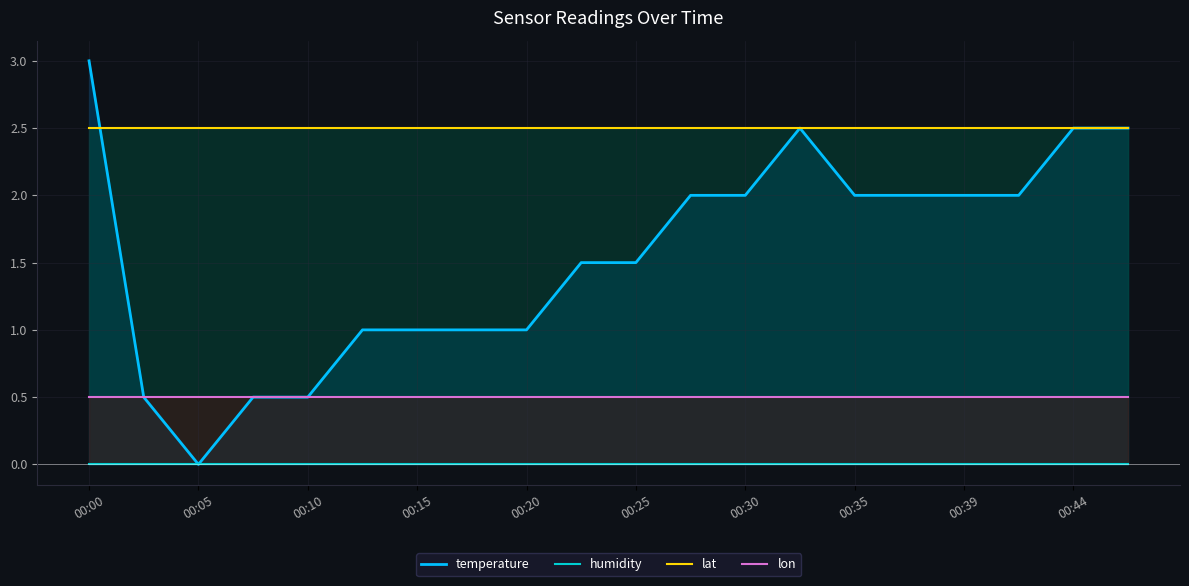

True or false: temperature and humidity intersect in this chart.

False